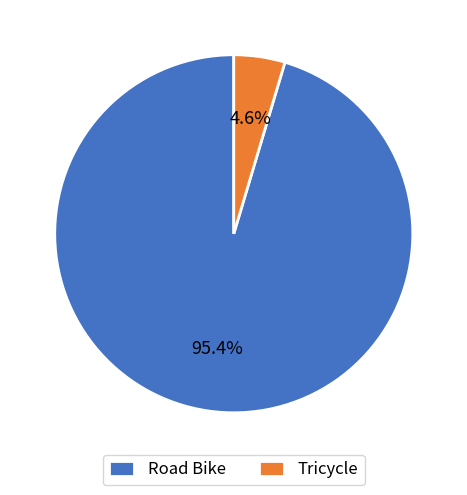

What portion of the pie excludes Tricycle?

95.4%